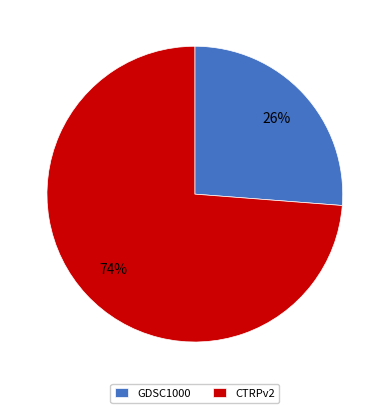

To the nearest percent, what percentage of the pie is GDSC1000?

26%